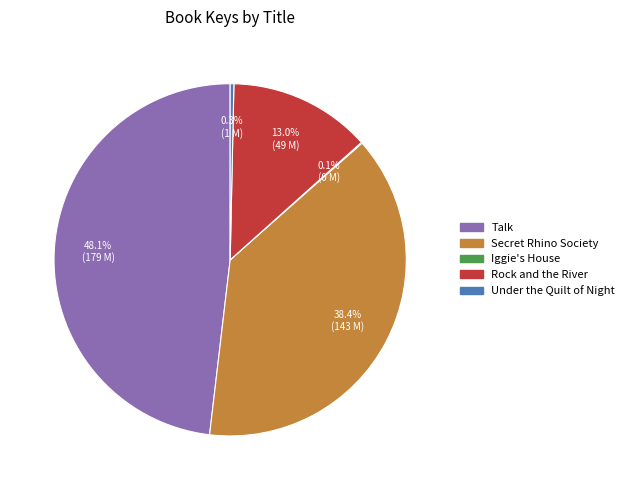

To the nearest percent, what is the average slice percentage?

20%